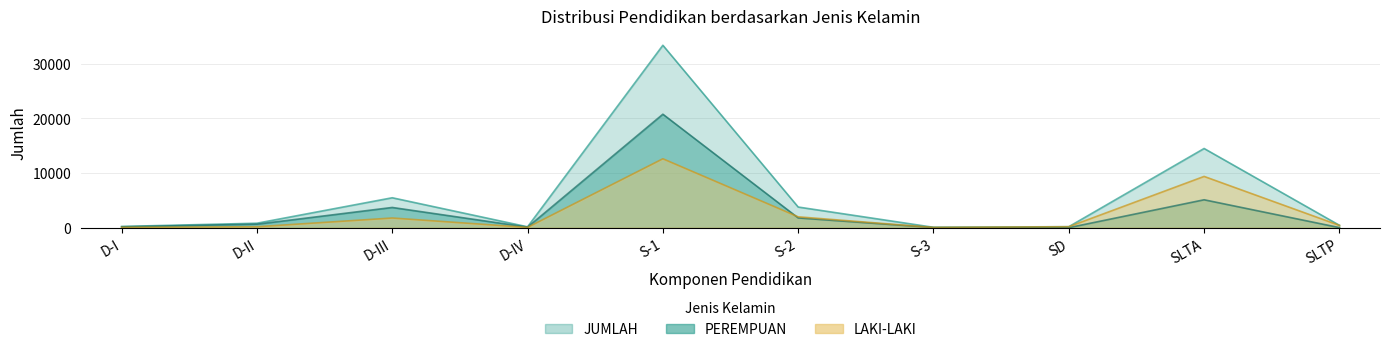

Which category has the lowest value across all series?

SD